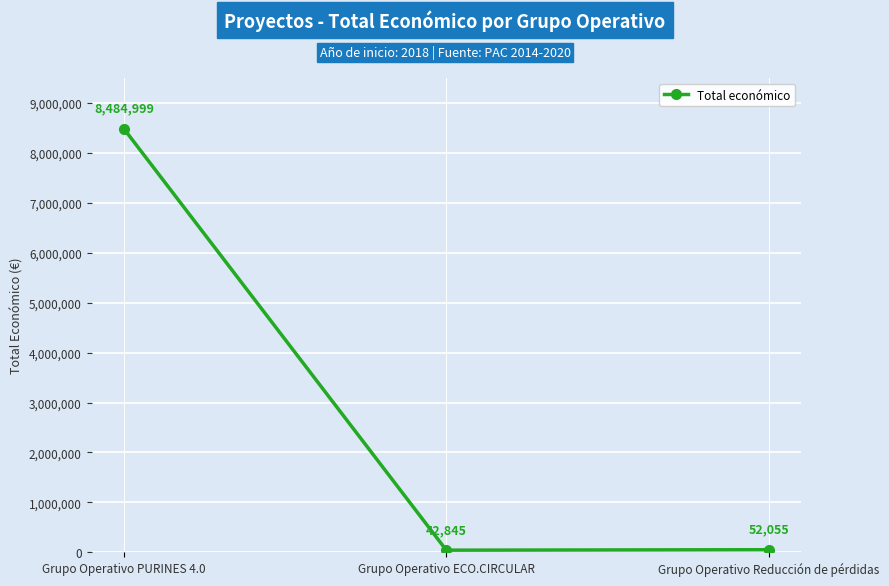

What is the value of the 2nd point from the left?

42845